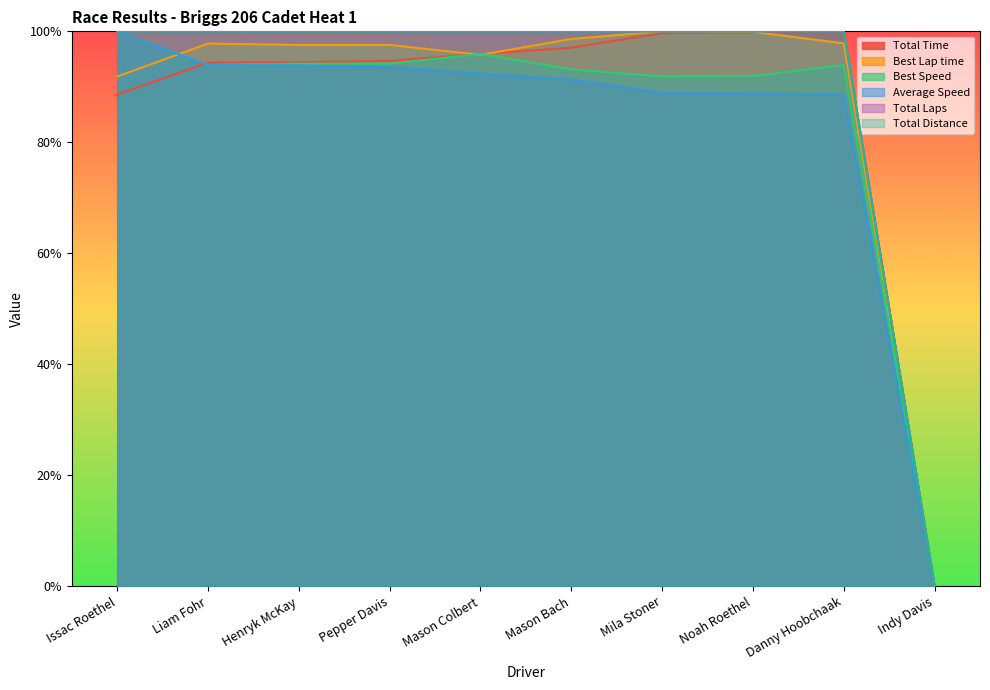

How many lines are shown in the chart?

6